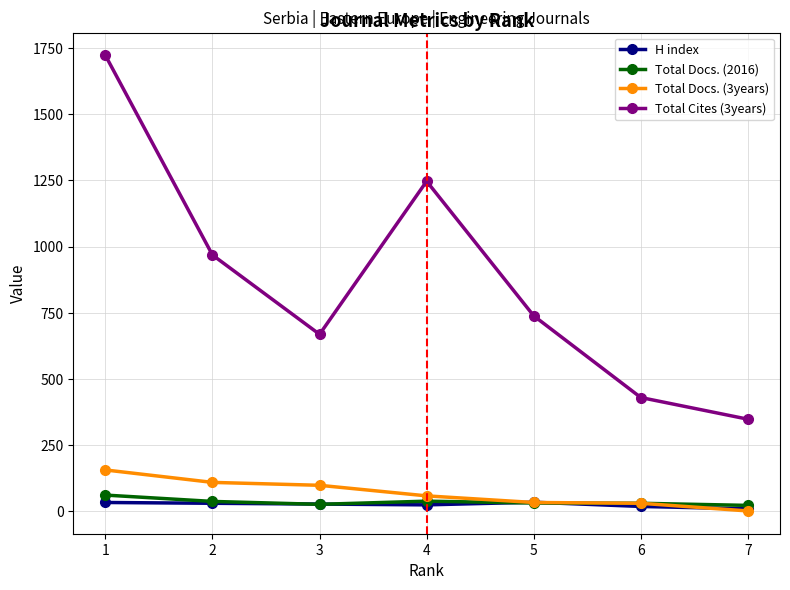

What is the difference between the second highest and second lowest values in the Total Cites (3years) series?

818